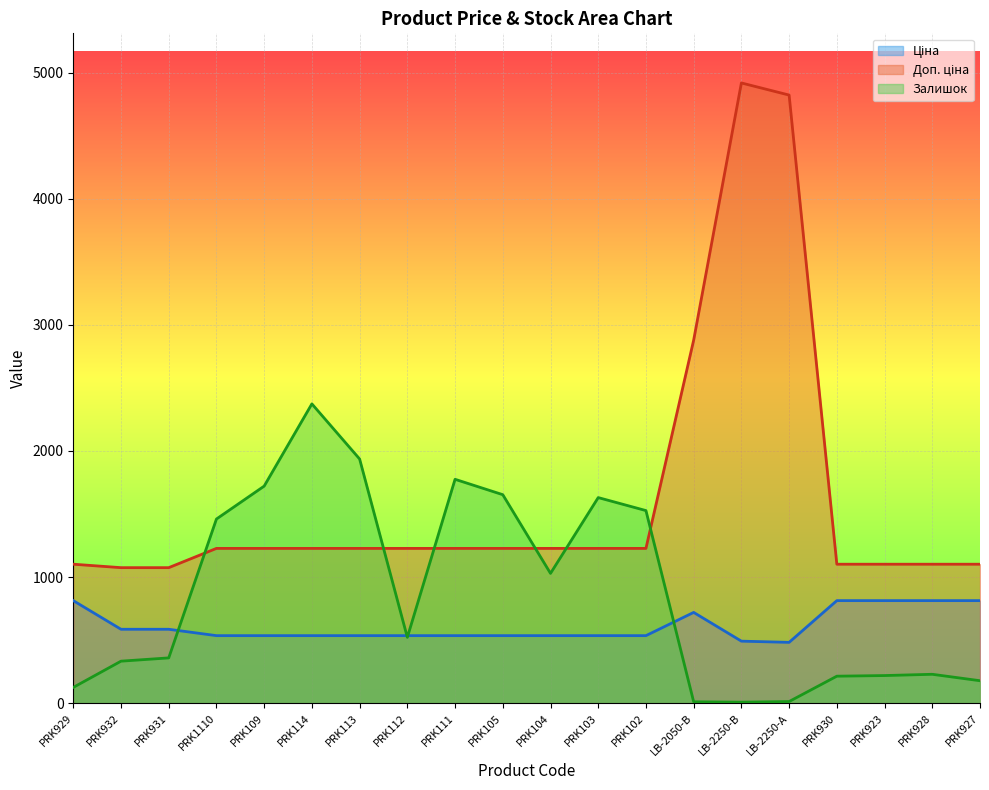

Where is the first local maximum for Ціна?

LB-2050-В